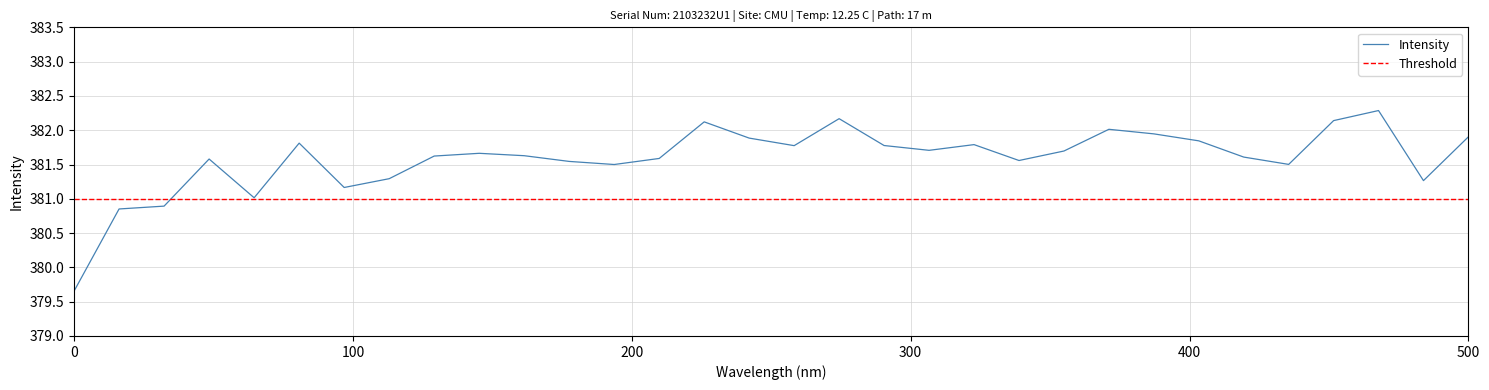

True or false: the data shows 535.7 at 218.6332.

False